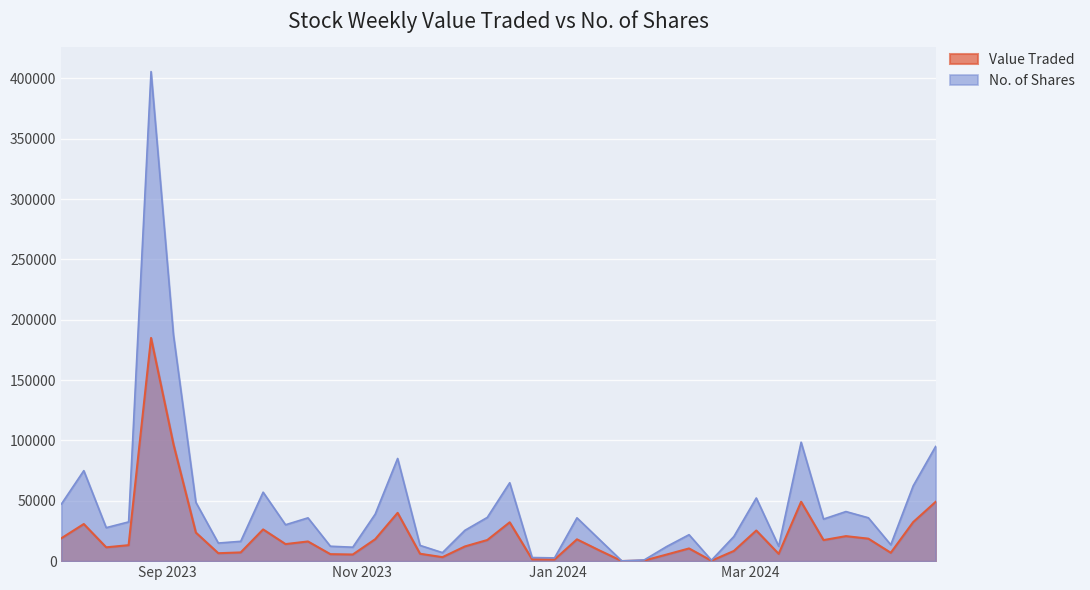

At how many categories does at least one series exceed 310407?

1